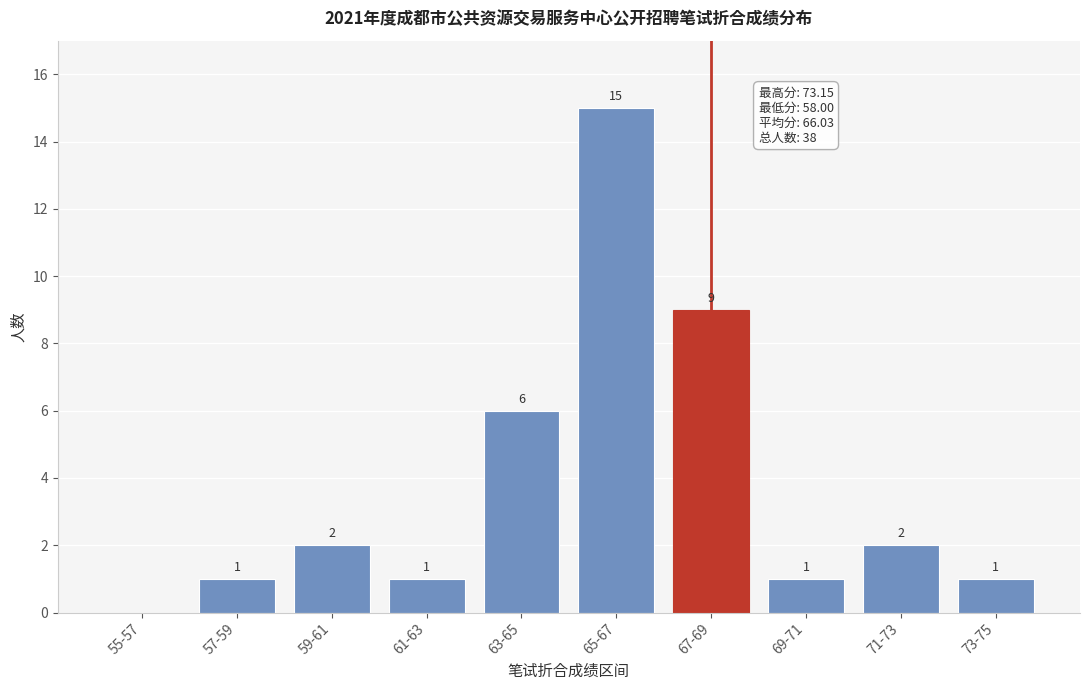

Reading left to right, list all the values displayed in this chart.

55-57=0	57-59=1	59-61=2	61-63=1	63-65=6	65-67=15	67-69=9	69-71=1	71-73=2	73-75=1